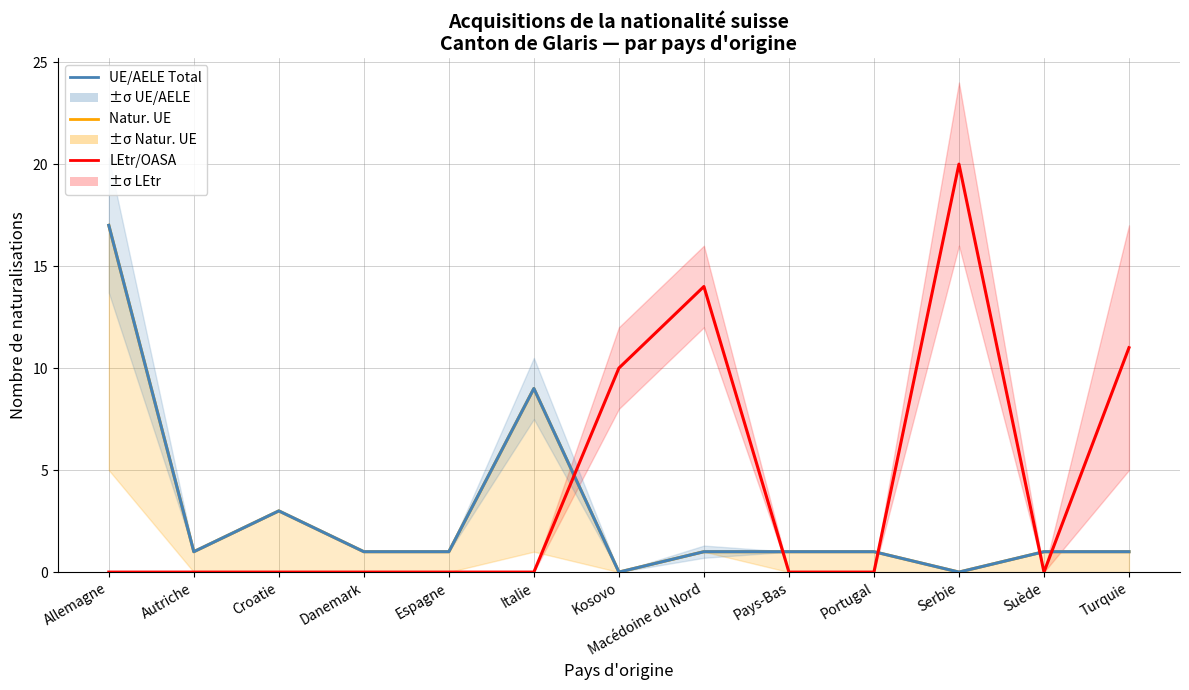

At which label does LEtr/OASA Total reach its minimum?

Allemagne